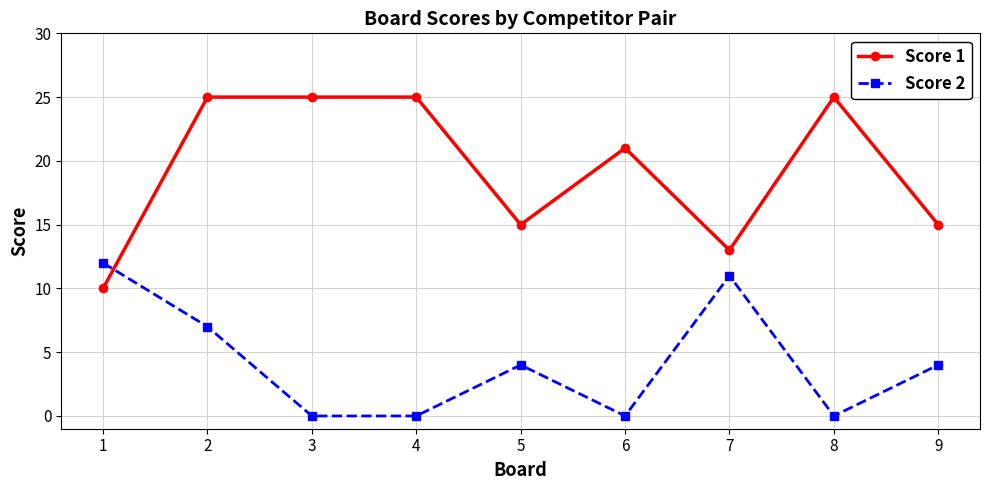

Where do Score 2 and Score 1 first cross each other?

1 and 2